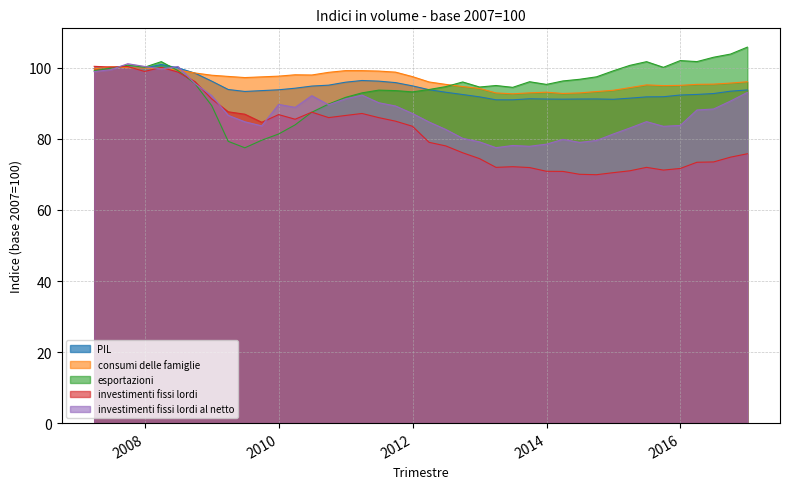

What position from the right is 2014-09-30?

10